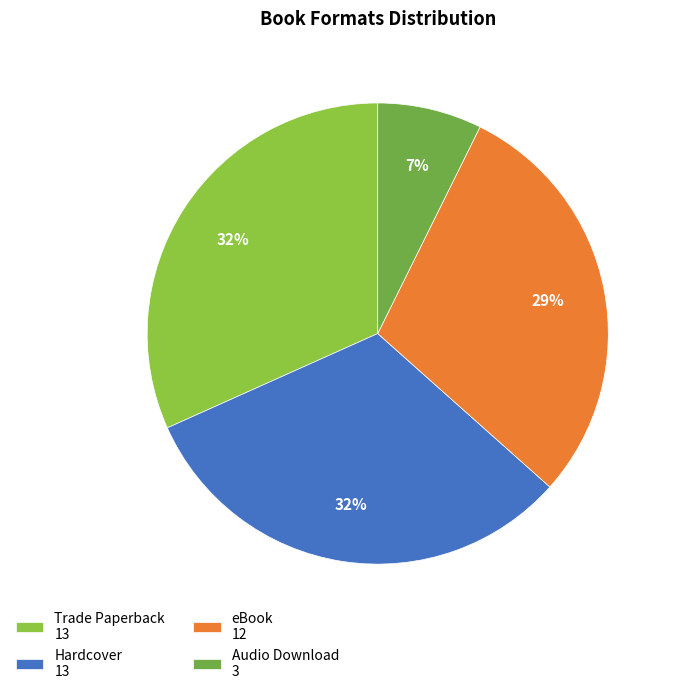

To the nearest percent, what percentage of the pie is Trade Paperback?

32%